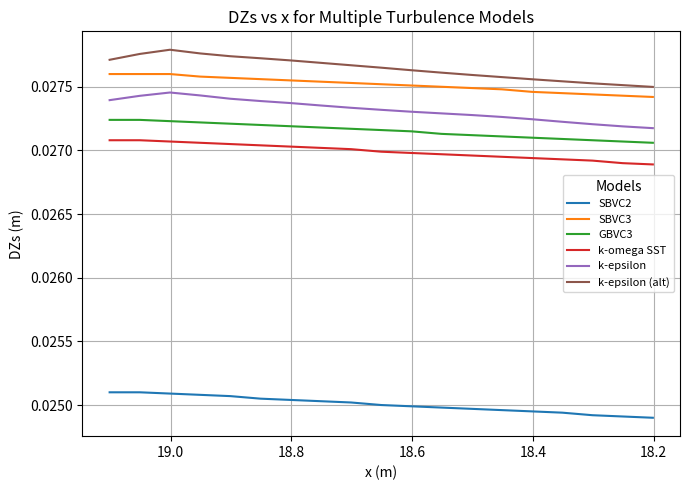

How many lines are shown in the chart?

6